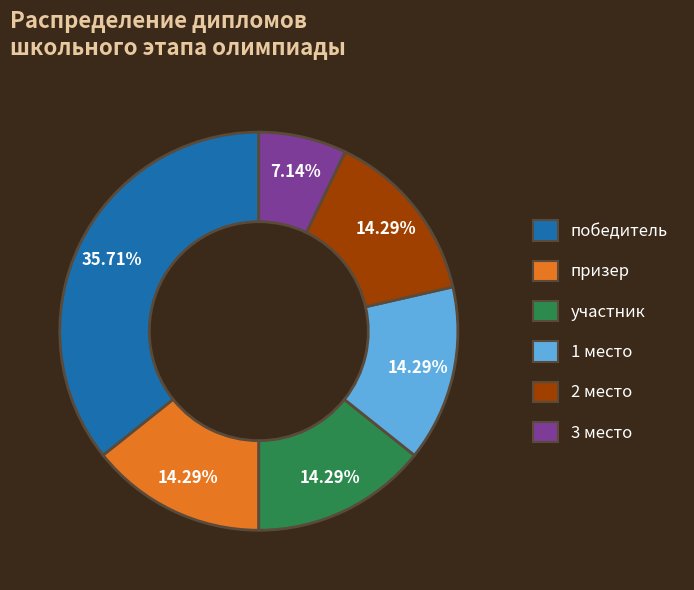

Is there any slice that represents more than half of the pie?

No